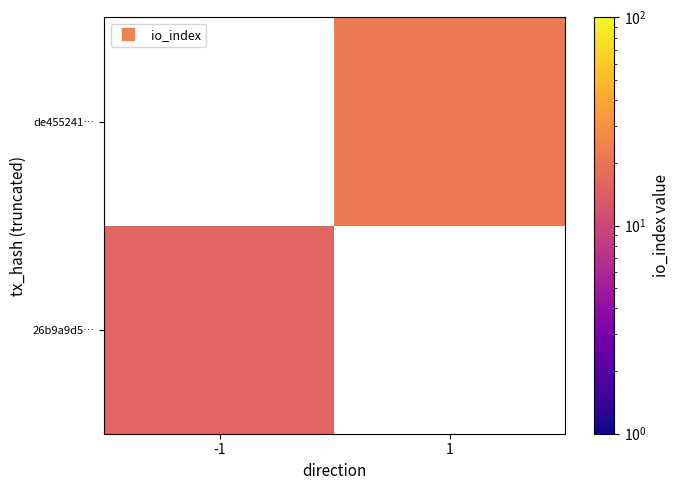

What is the highest value of the 26b9a9d5… series?

16.0